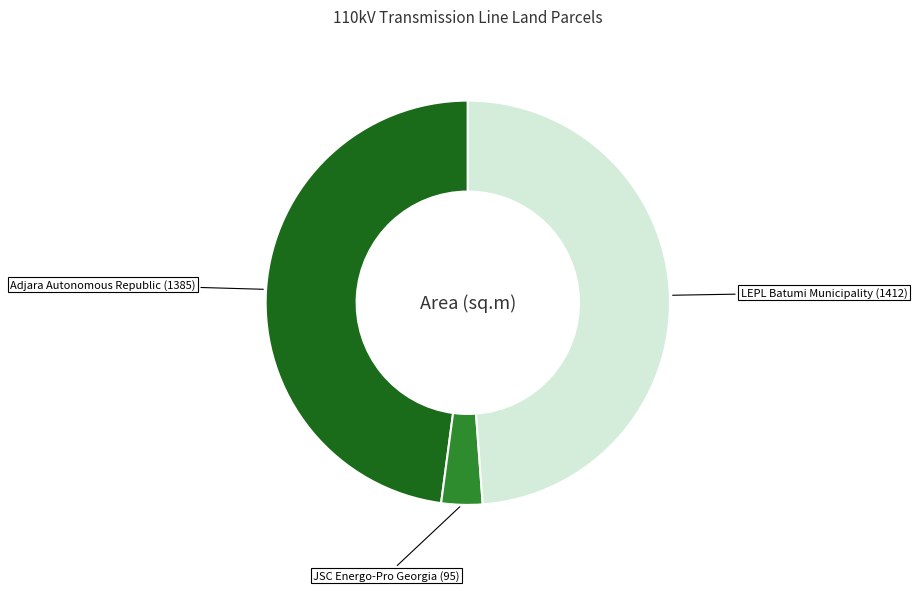

Count the number of slices in the pie.

3